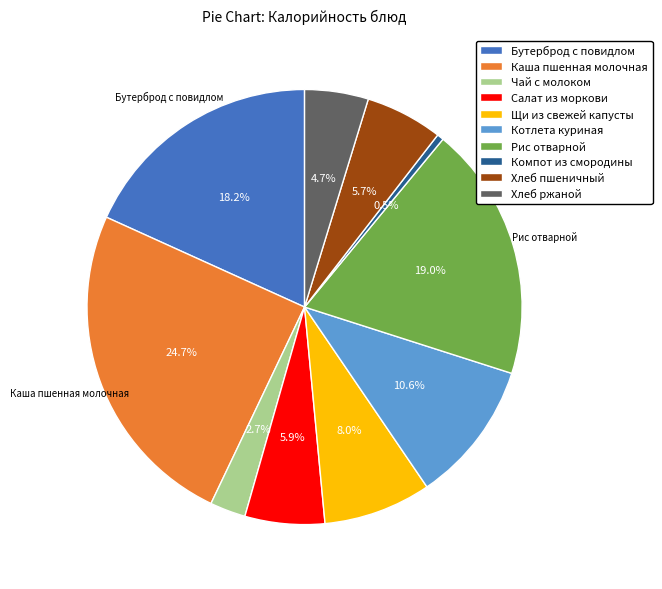

Count the number of slices in the pie.

10